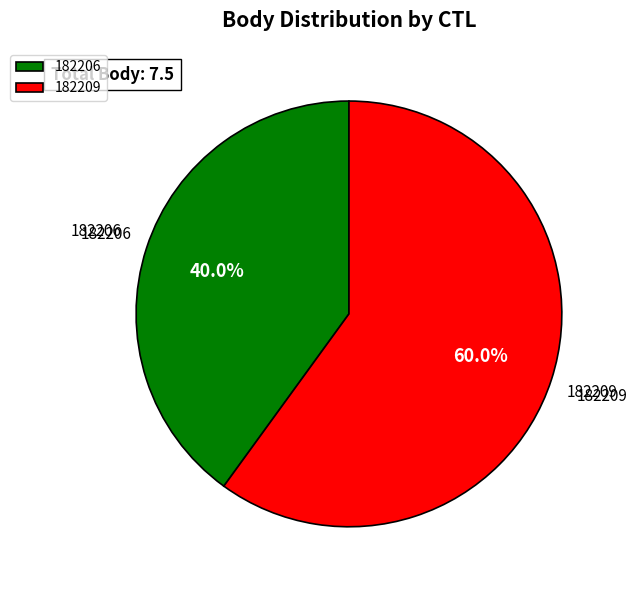

Which slice is the smallest?

182206